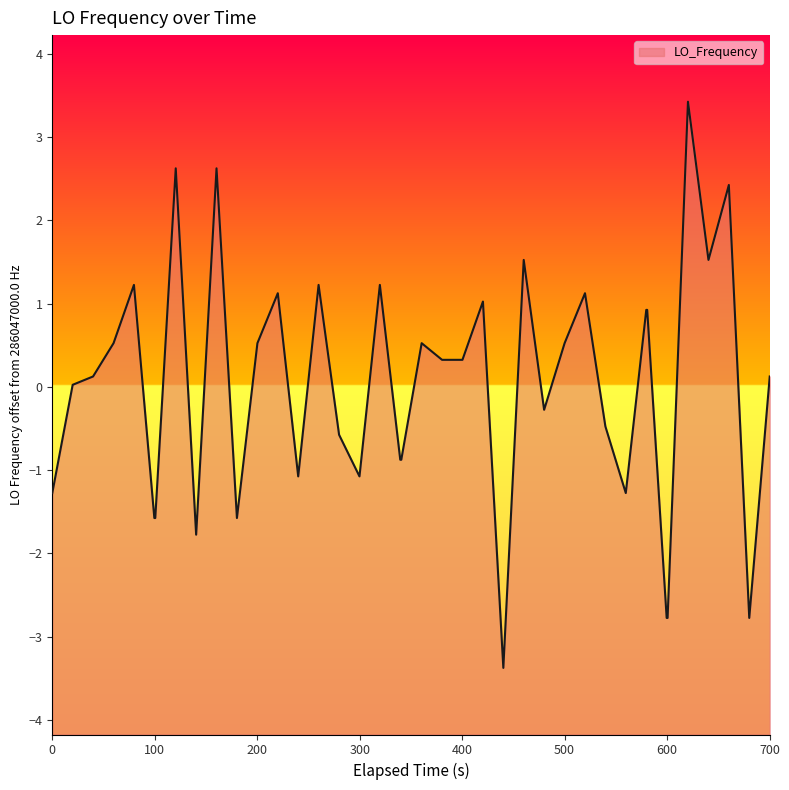

What is the difference between the maximum and minimum values?

6.8